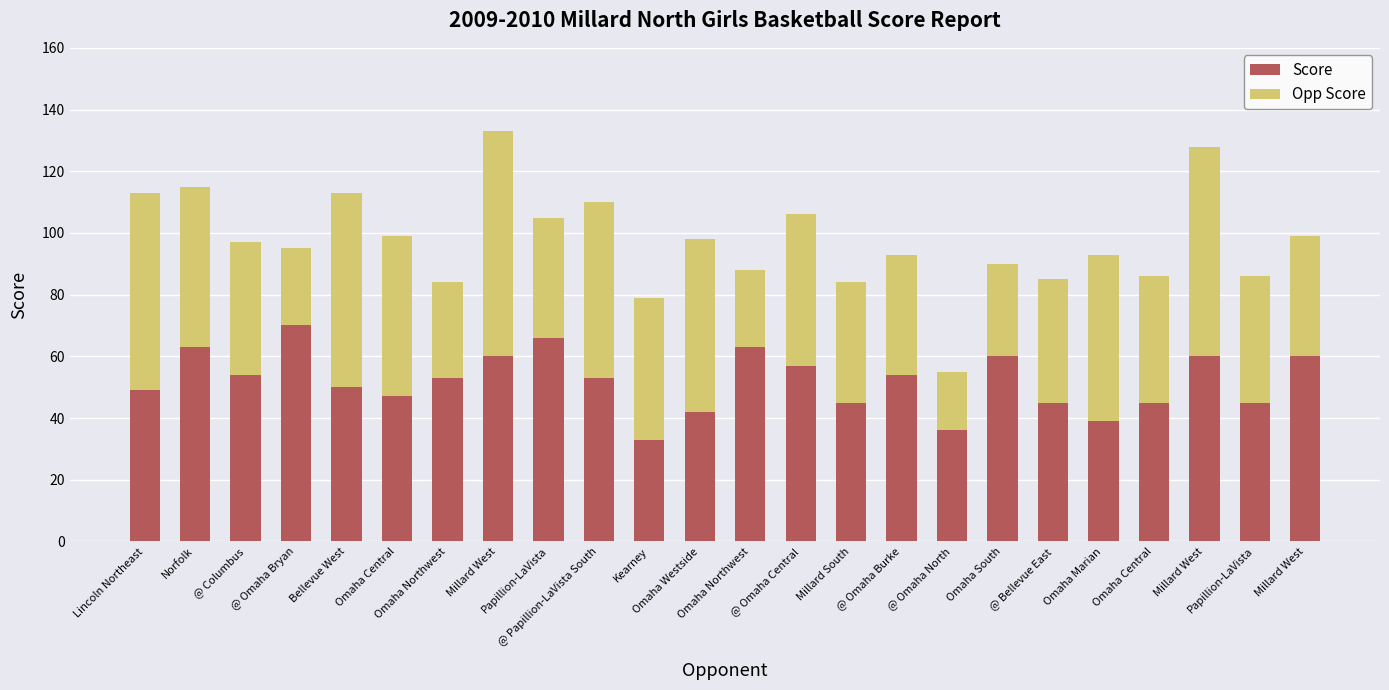

List the series in order of their peak value, lowest first.

Score, Opp Score